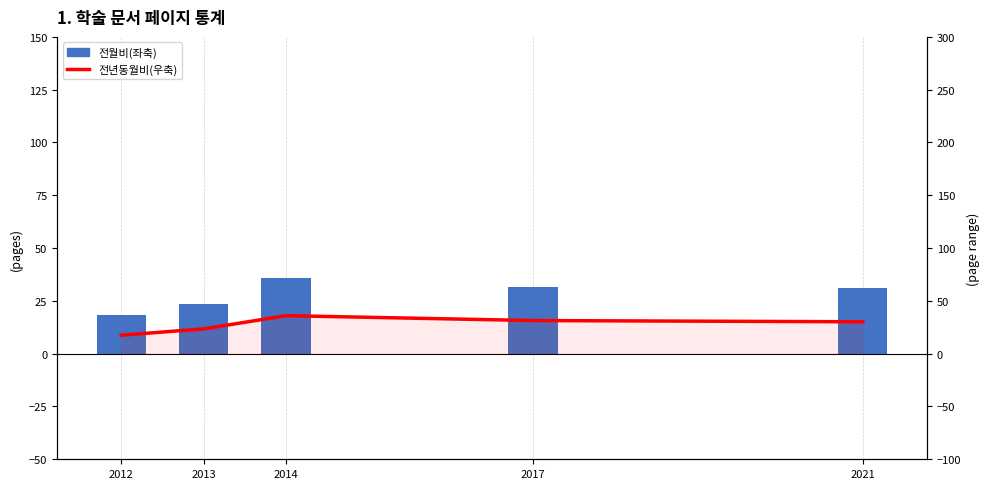

At which label does 전년동월비(우축) reach its minimum?

2012